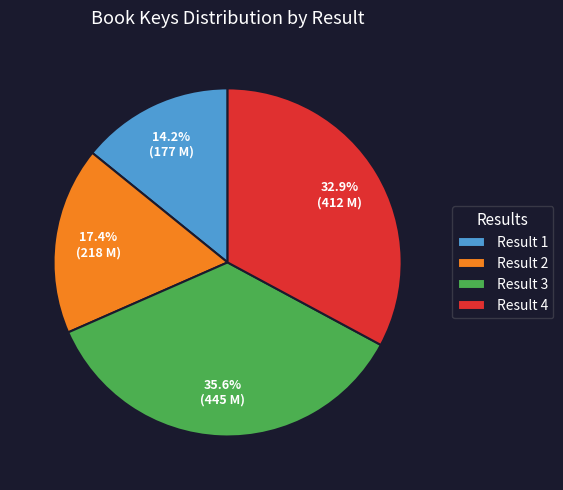

How many segments does this pie chart have?

4